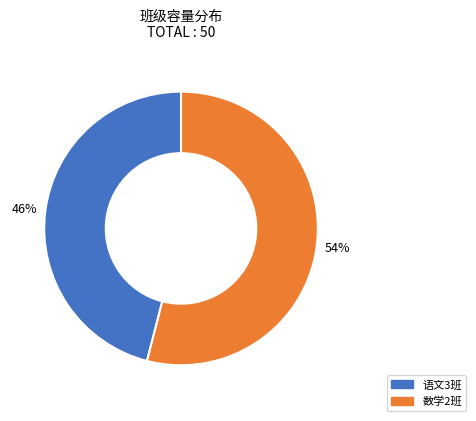

How many segments does this pie chart have?

2